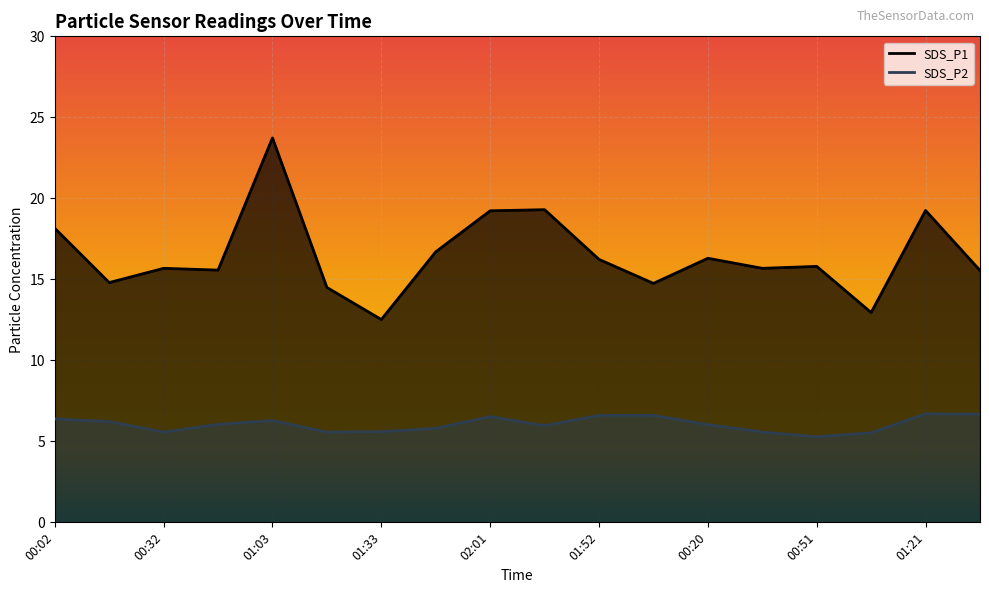

Is it true that SDS_P1 equals 15.8 at 00:51?

True